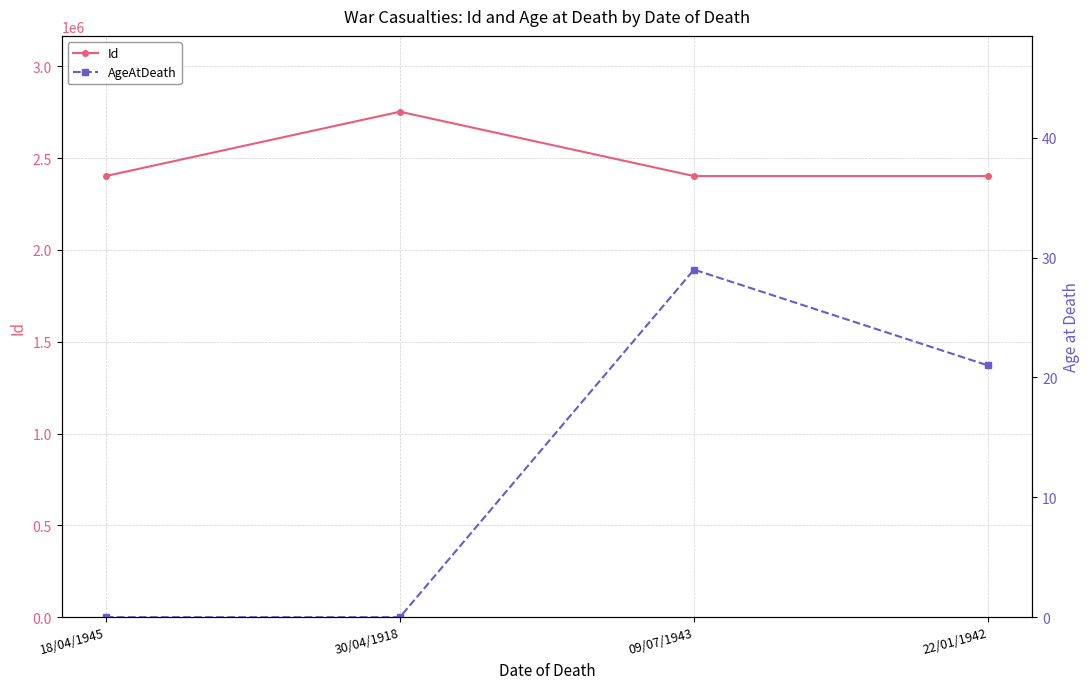

What is the maximum value shown in the chart?

2752299